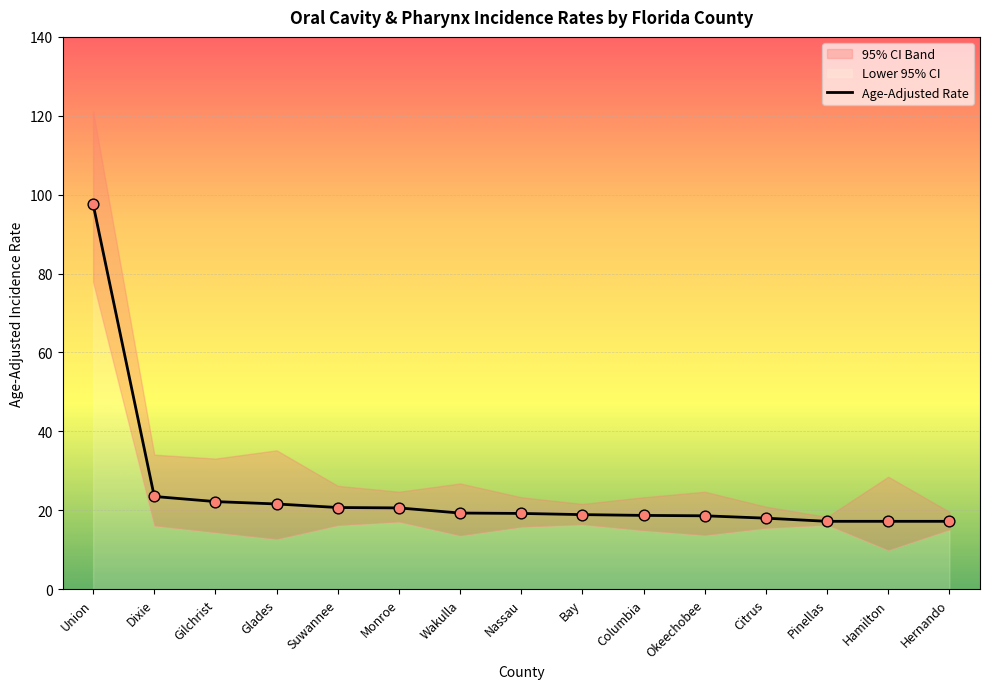

Which has a higher value, Okeechobee or Pinellas?

Okeechobee